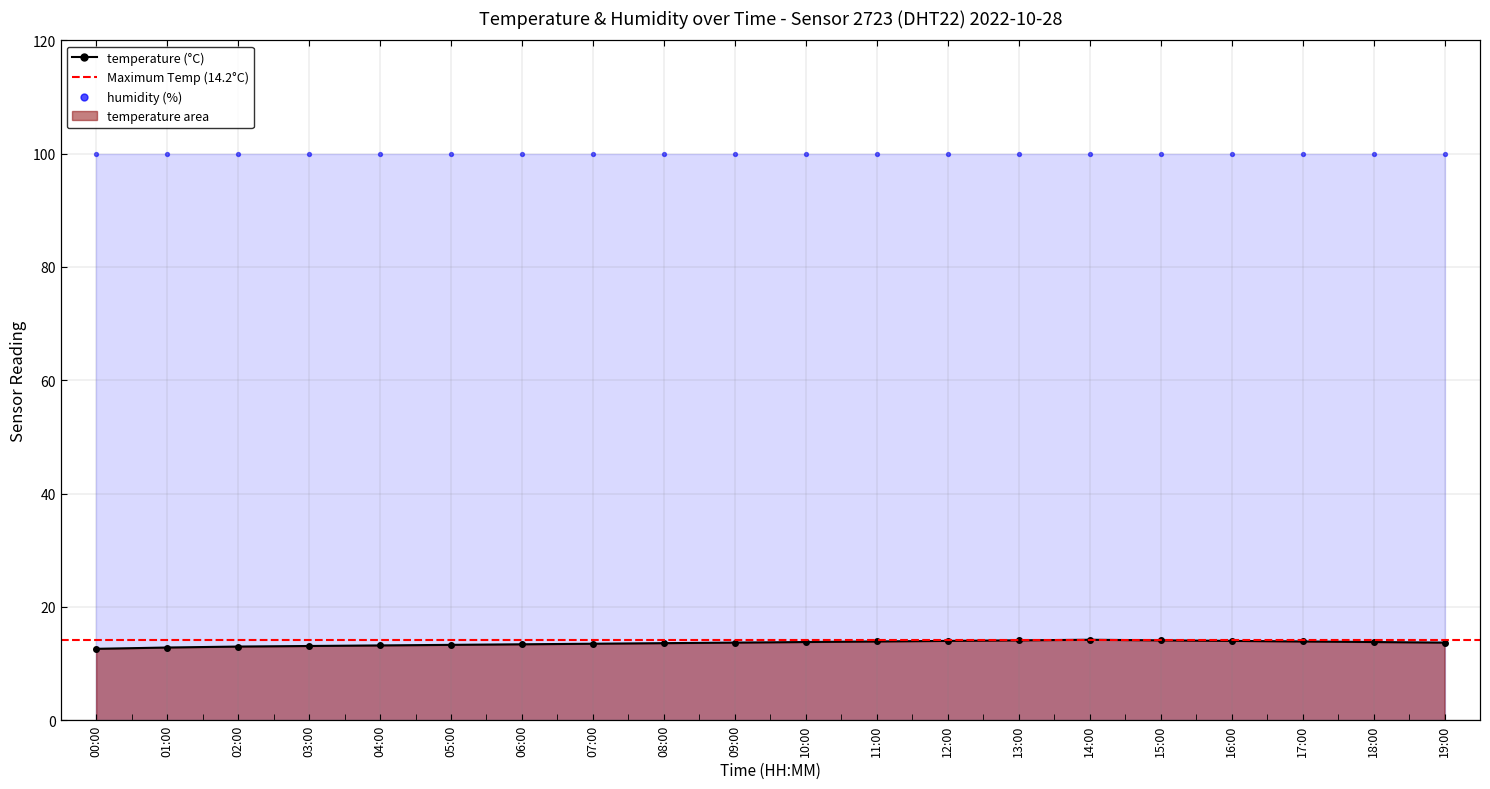

Between 00:00 and 13:00, which is larger?

13:00